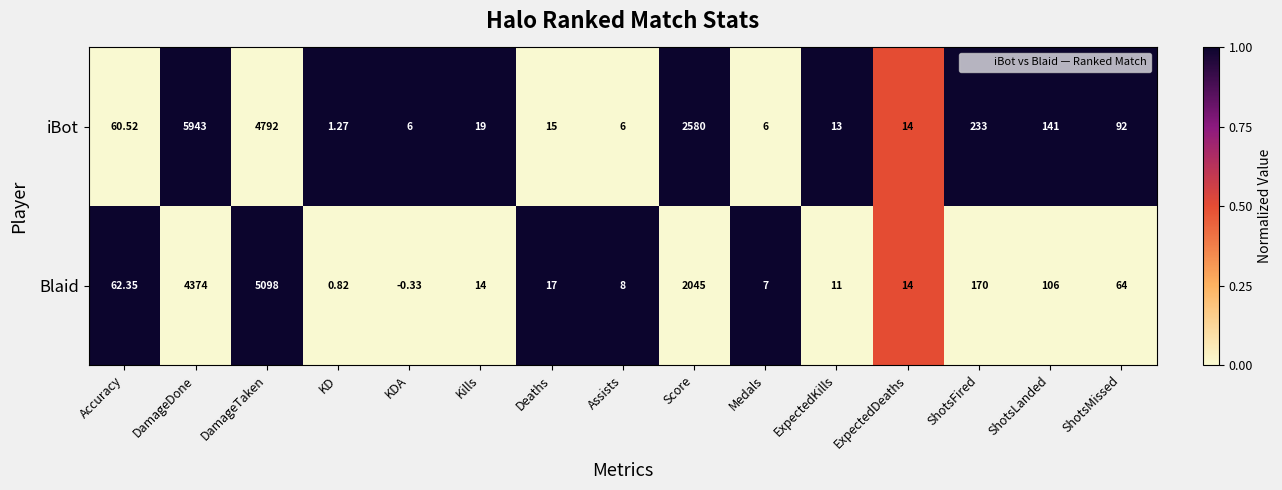

At which label does Blaid first exceed 17?

Accuracy